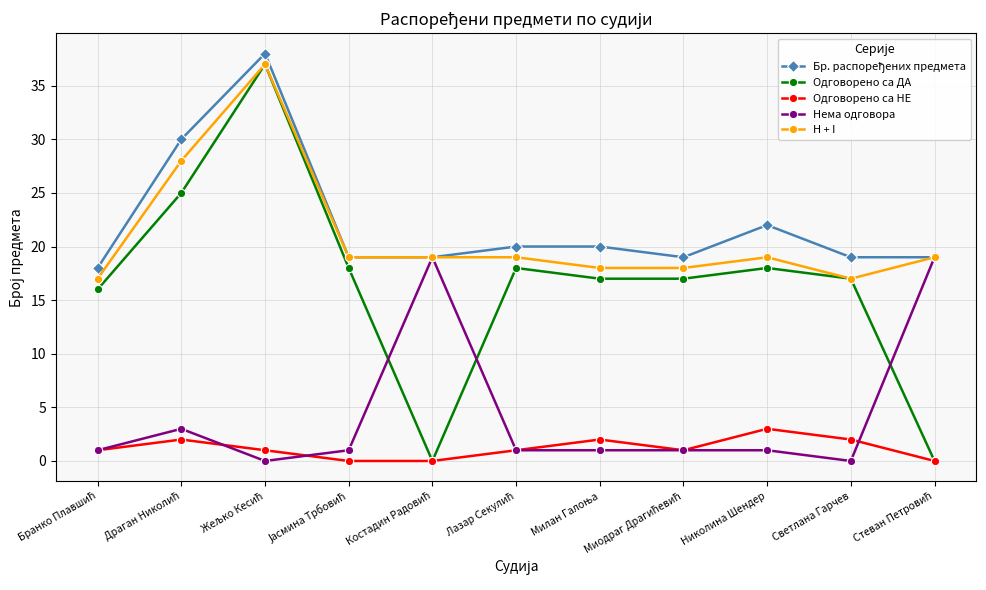

At how many categories does at least one series exceed 5?

11